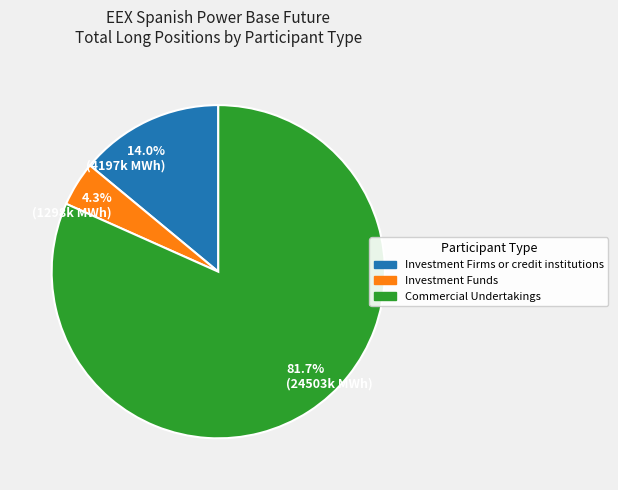

What is the total percentage of 14.0% (4197k MWh) and 81.7% (24503k MWh)?

95.7%